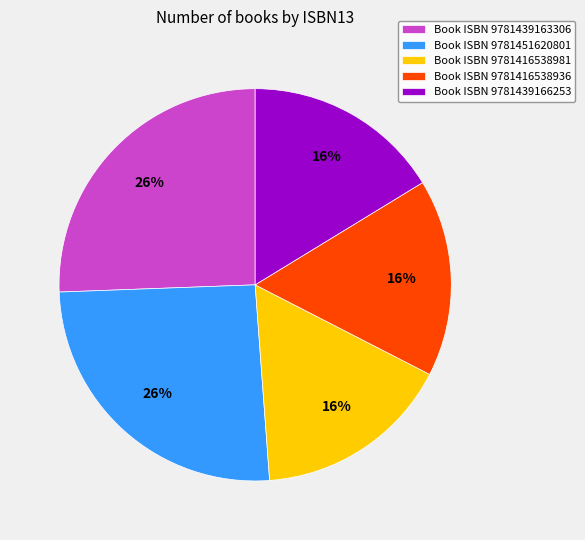

Approximately how many times larger is the value at Book ISBN 9781416538936 compared to Book ISBN 9781439166253?

1.0